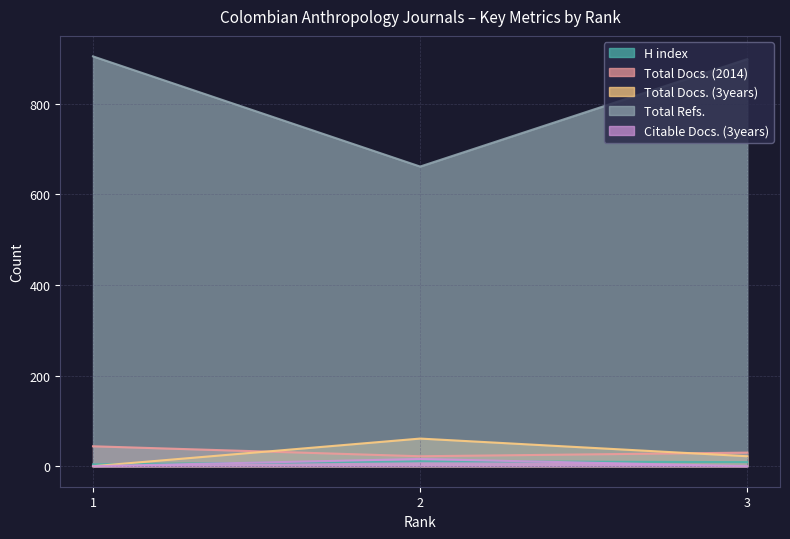

What are all the series names shown in the legend?

H index, Total Docs. (2014), Total Docs. (3years), Total Refs., Citable Docs. (3years)